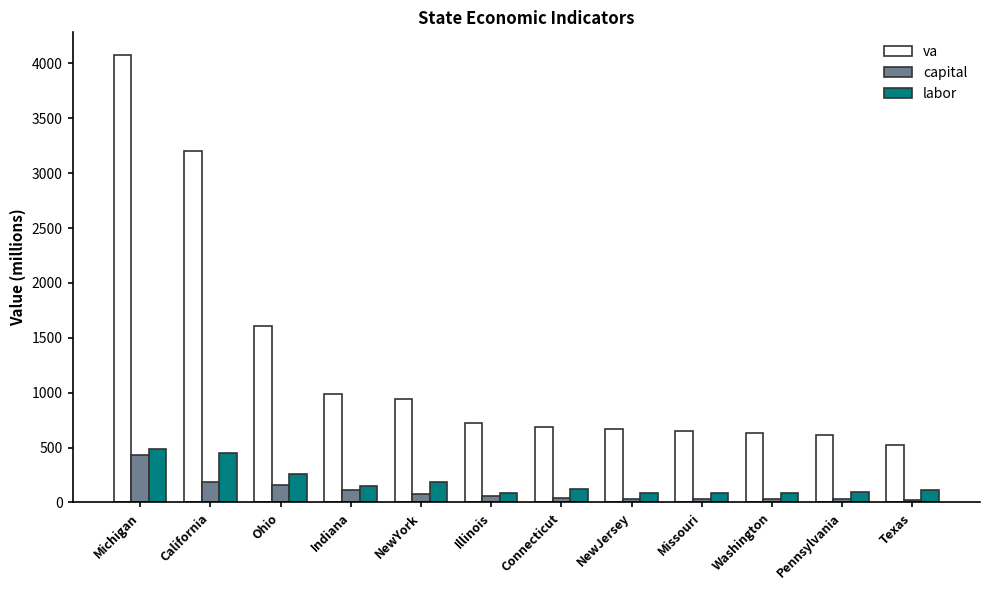

What is the average value of the capital series?

101.4